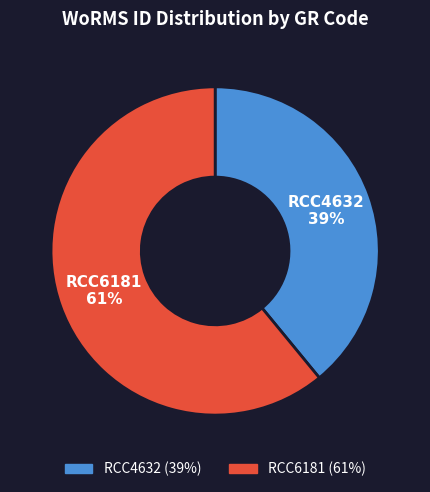

How many slices are in this pie chart?

2